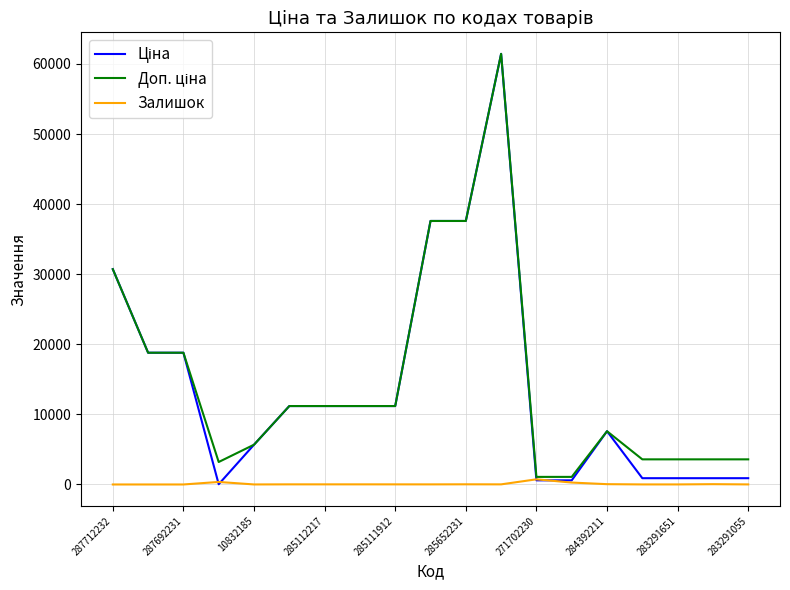

What is the greatest value displayed?

61434.3